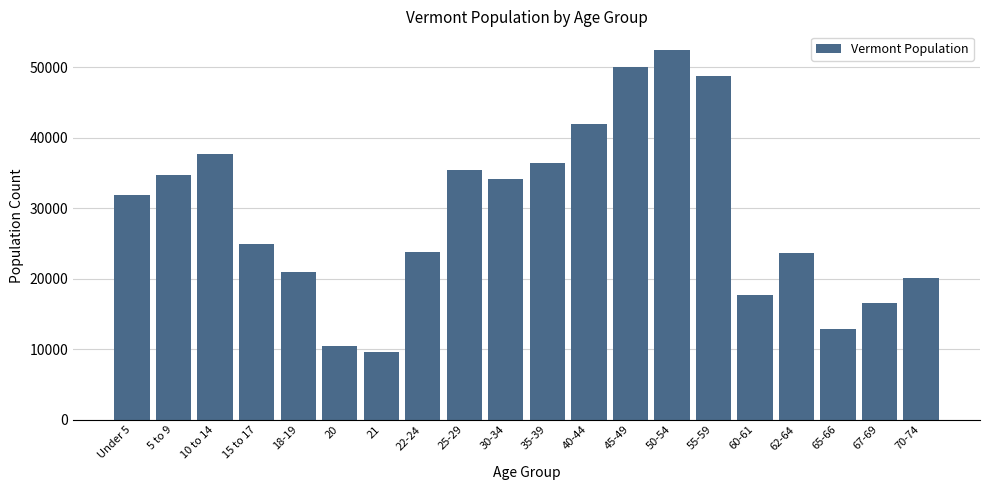

What is the label of the 2nd bar from the right?

67-69